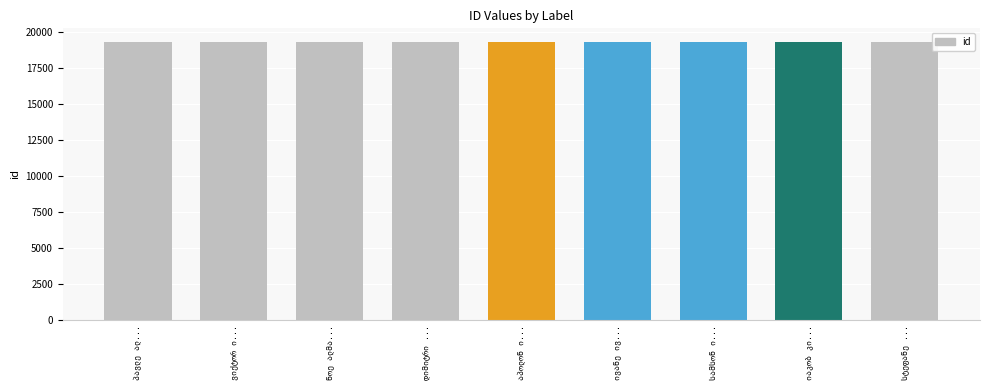

List the labels in order of value, largest first.

იაკობ კირილეს ძე სოლოხინი, სამსონ იაკობის ძე ჩამბაია, ივანე ივანეს ძე პაევსკი, აპოლონ ივანეს ძე როგოვენკო, დიმიტრი იოსების ძე გულია, ნოე ალმასხანის ძე კუპრაძე, ვიქტორ ივანეს ძე სტრაჟევი, პავლე ალექსანდრეს ძე პრავდივცევი, სტეფანე სტეფანეს ძე აფანასიევი